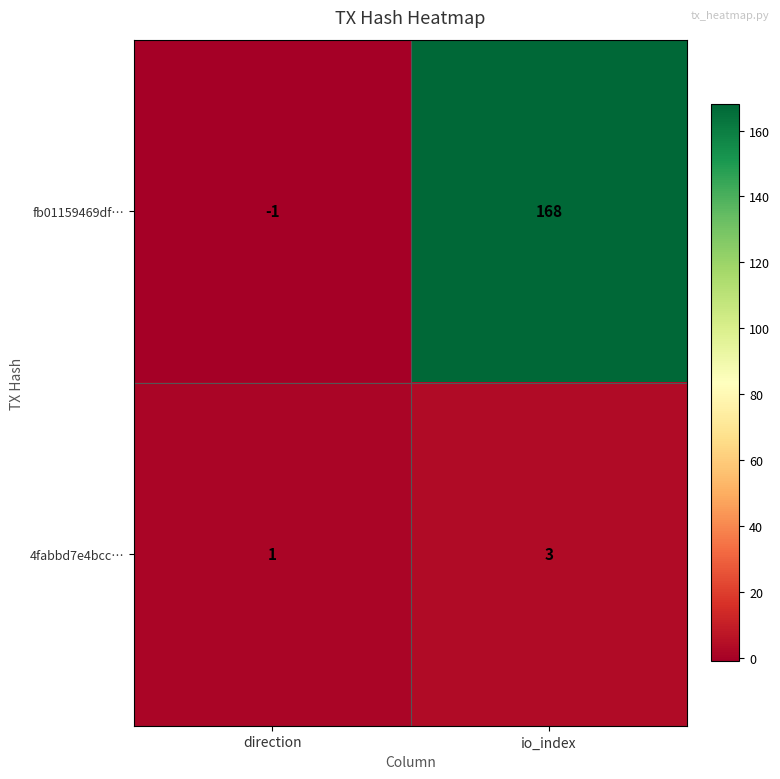

True or false: fb01159469df… has a value of 54 at io_index.

False